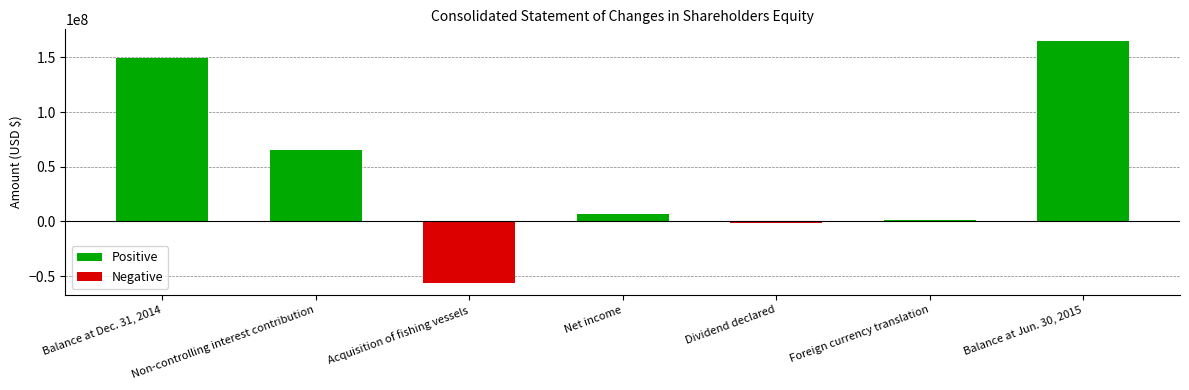

What is the minimum value shown in the chart?

-56206080